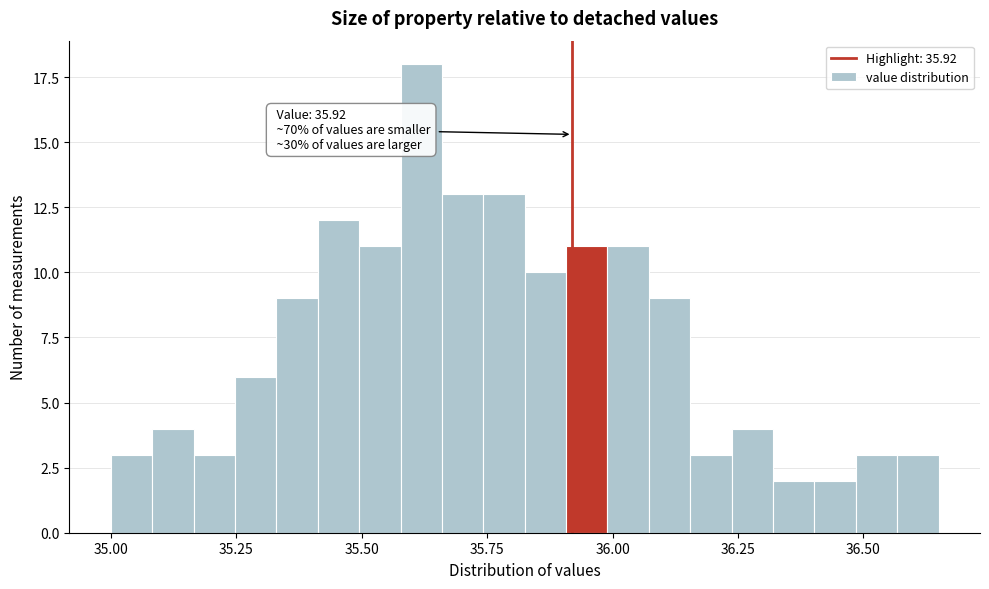

Read against the x-axis, roughly where is the centre of the tallest bar?

35.60